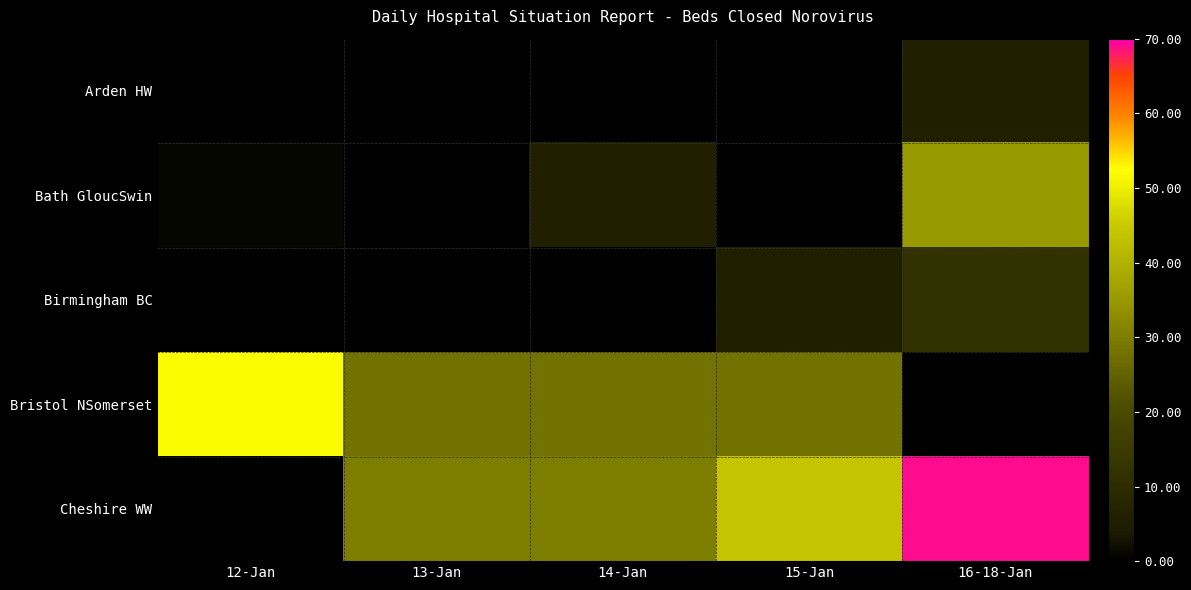

Reading left to right, list all the values displayed in this chart.

Arden HW: 12-Jan=0	13-Jan=0	14-Jan=0	15-Jan=0	16-18-Jan=6
Bath GloucSwin: 12-Jan=1	13-Jan=0	14-Jan=6	15-Jan=0	16-18-Jan=35
Birmingham BC: 12-Jan=0	13-Jan=0	14-Jan=0	15-Jan=6	16-18-Jan=12
Bristol NSomerset: 12-Jan=52	13-Jan=28	14-Jan=28	15-Jan=28	16-18-Jan=0
Cheshire WW: 12-Jan=0	13-Jan=30	14-Jan=30	15-Jan=44	16-18-Jan=69